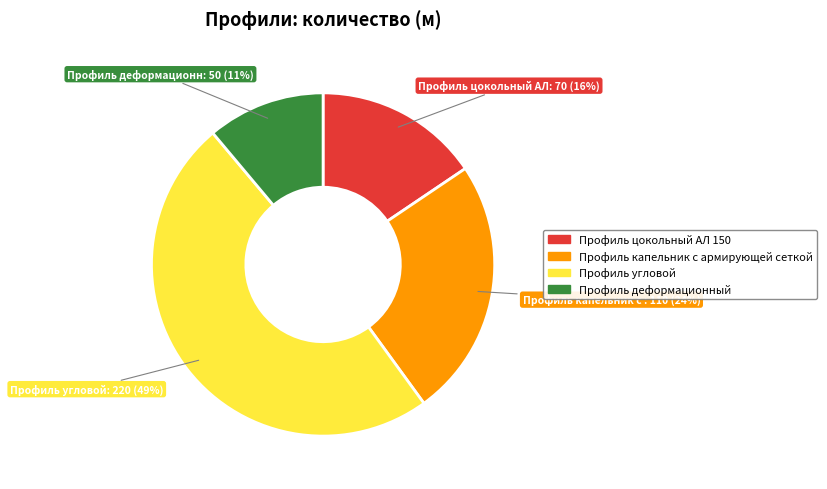

To the nearest percent, what is the combined percentage of Профиль деформационный and Профиль цокольный АЛ 150?

27%